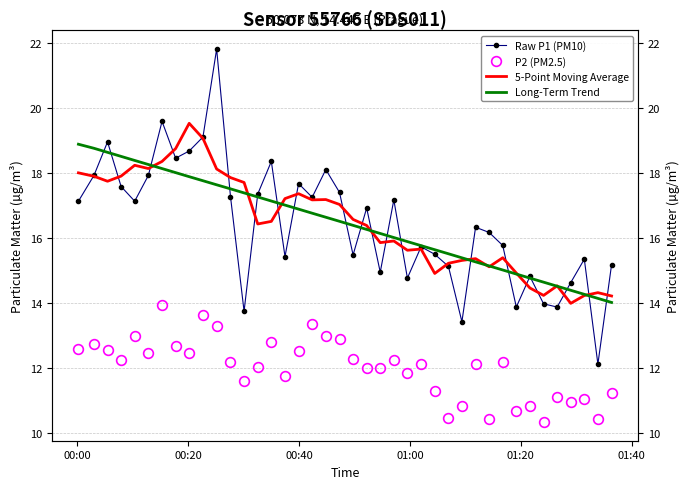

Reading left to right, extract all data points from this chart.

Raw P1 (PM10): 17.1	17.9	18.9	17.6	17.1	17.9	19.6	18.4	18.7	19.1	21.8	17.3	13.8	17.4	18.4	15.4	17.7	17.2	18.1	17.4	15.5	16.9	14.9	17.2	14.8	15.7	15.5	15.1	13.4	16.3	16.2	15.8	13.9	14.8	14.0	13.9	14.6	15.3	12.1	15.2
P2 (PM2.5): 12.6	12.8	12.6	12.2	13.0	12.5	13.9	12.7	12.5	13.7	13.3	12.2	11.6	12.1	12.8	11.8	12.5	13.3	13.0	12.9	12.3	12.0	12.0	12.2	11.8	12.1	11.3	10.5	10.8	12.1	10.4	12.2	10.7	10.8	10.3	11.1	11.0	11.1	10.4	11.2
5-Point Moving Average: 18.0	17.9	17.7	17.9	18.2	18.1	18.4	18.7	19.5	19.1	18.1	17.9	17.7	16.4	16.5	17.2	17.4	17.2	17.2	17.0	16.6	16.4	15.9	15.9	15.6	15.7	14.9	15.2	15.3	15.4	15.1	15.4	14.9	14.5	14.2	14.5	14.0	14.2	14.3	14.2
Long-Term Trend: 18.9	18.8	18.6	18.5	18.4	18.3	18.1	18.0	17.9	17.8	17.6	17.5	17.4	17.3	17.1	17.0	16.9	16.8	16.6	16.5	16.4	16.3	16.1	16.0	15.9	15.8	15.6	15.5	15.4	15.3	15.1	15.0	14.9	14.8	14.6	14.5	14.4	14.3	14.1	14.0